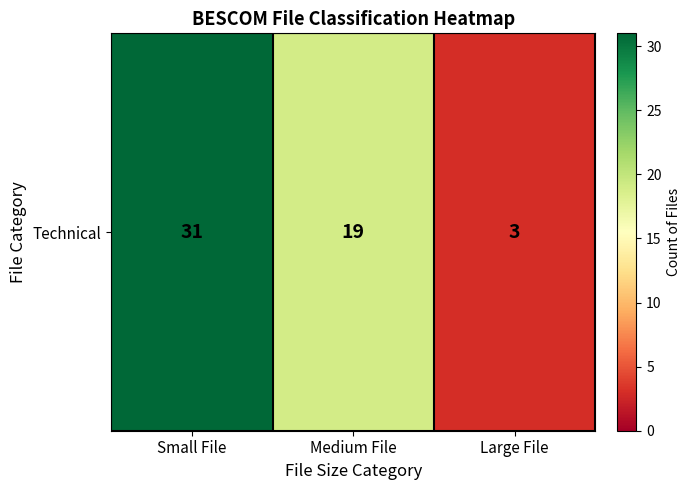

At which category does the chart reach its minimum across all series?

Large File